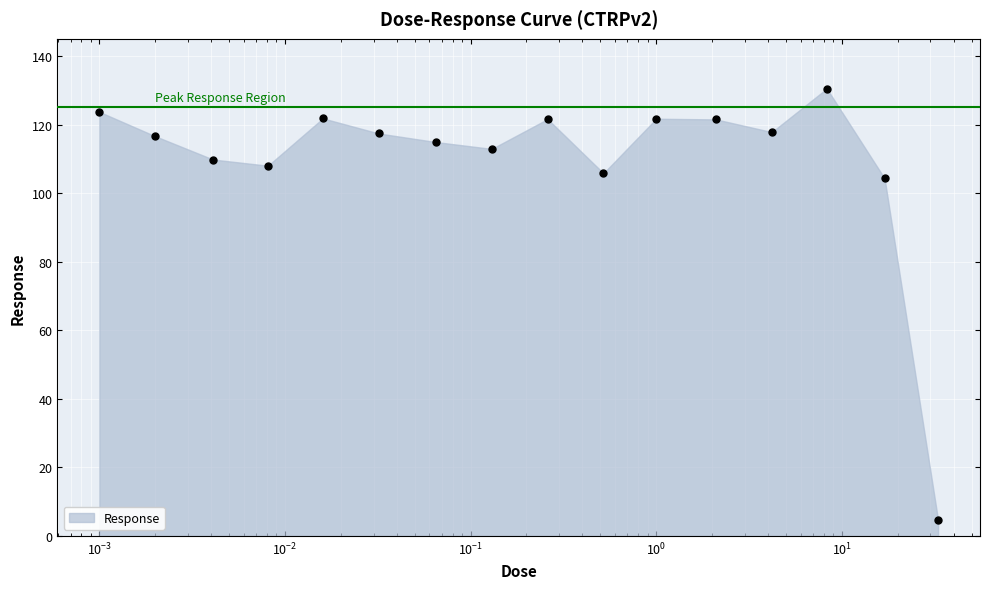

What is the change in value from 0.0081 to 17.0?

-3.7